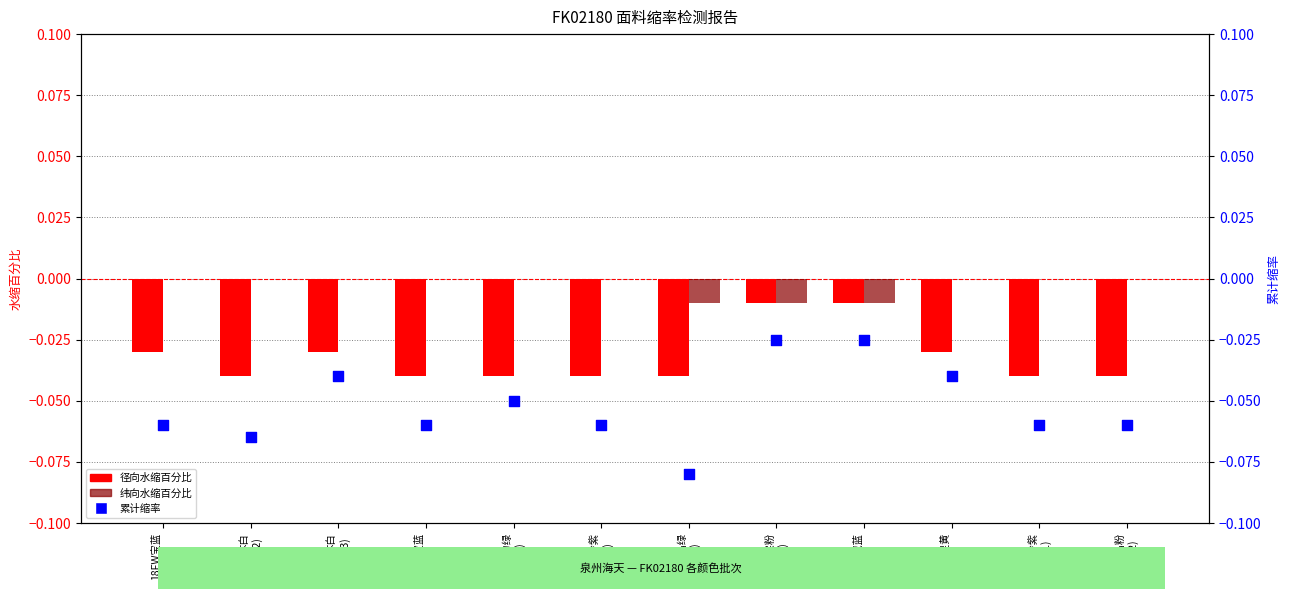

Which series has the widest spread of Y values?

累计缩率